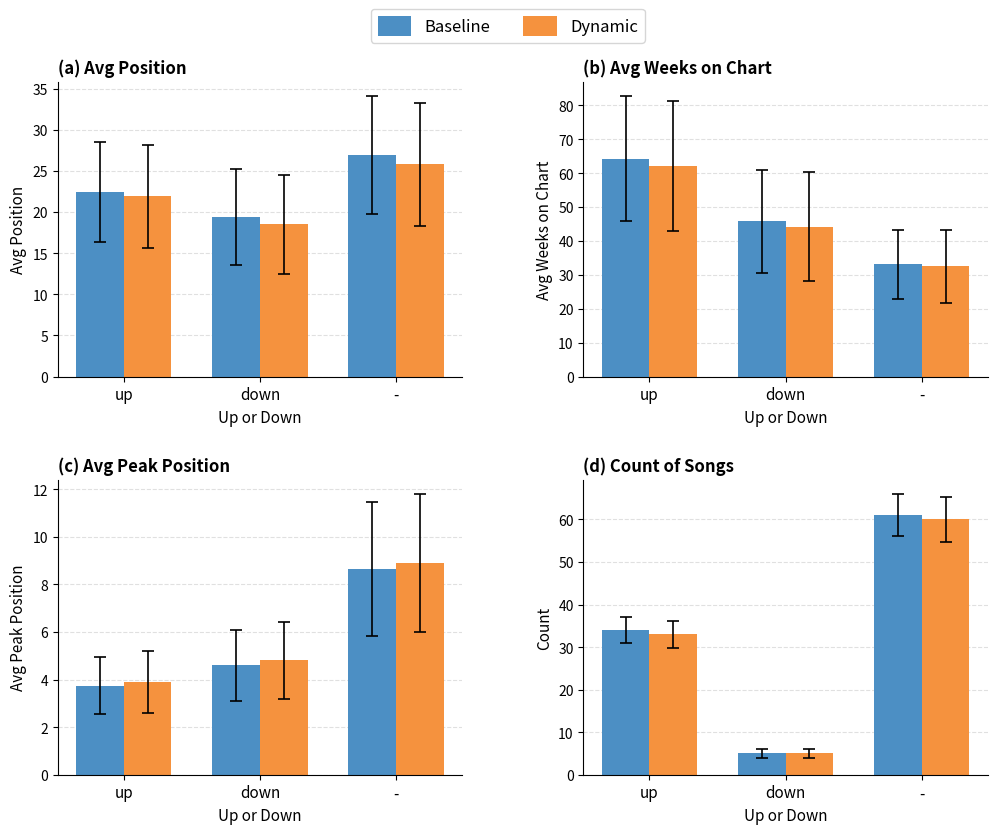

List the series in order of their overall mean, lowest first.

Dynamic, Baseline